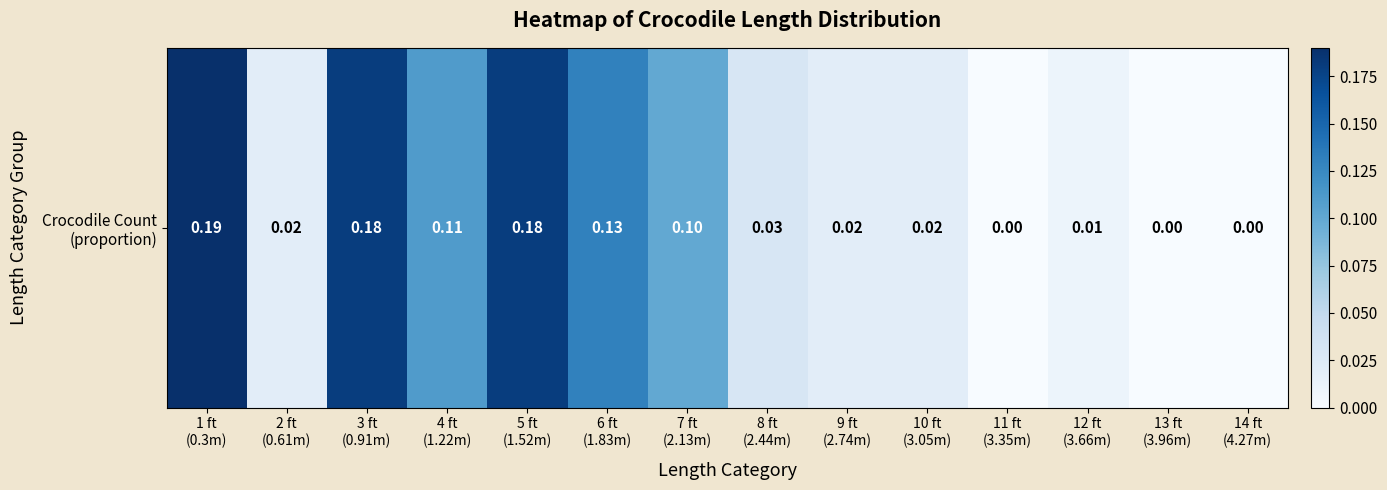

What is the difference between the values at 3 ft
(0.91m) and 10 ft
(3.05m)?

0.2